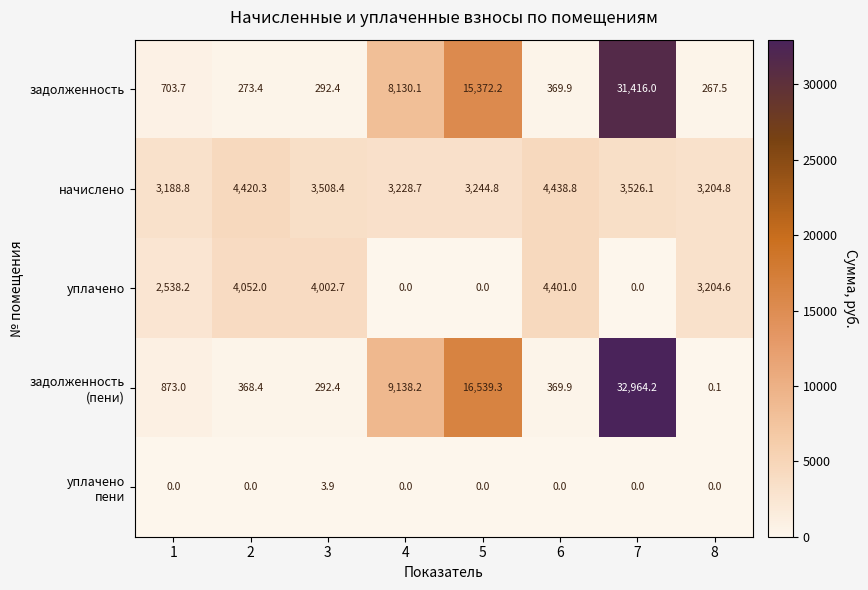

At which label is начислено closest to 3813?

7